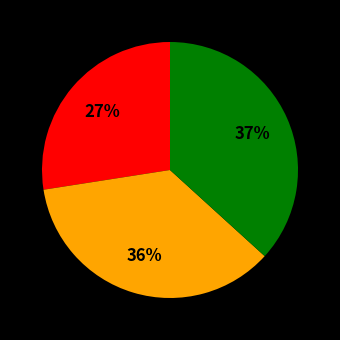

Does any single category account for the majority?

No